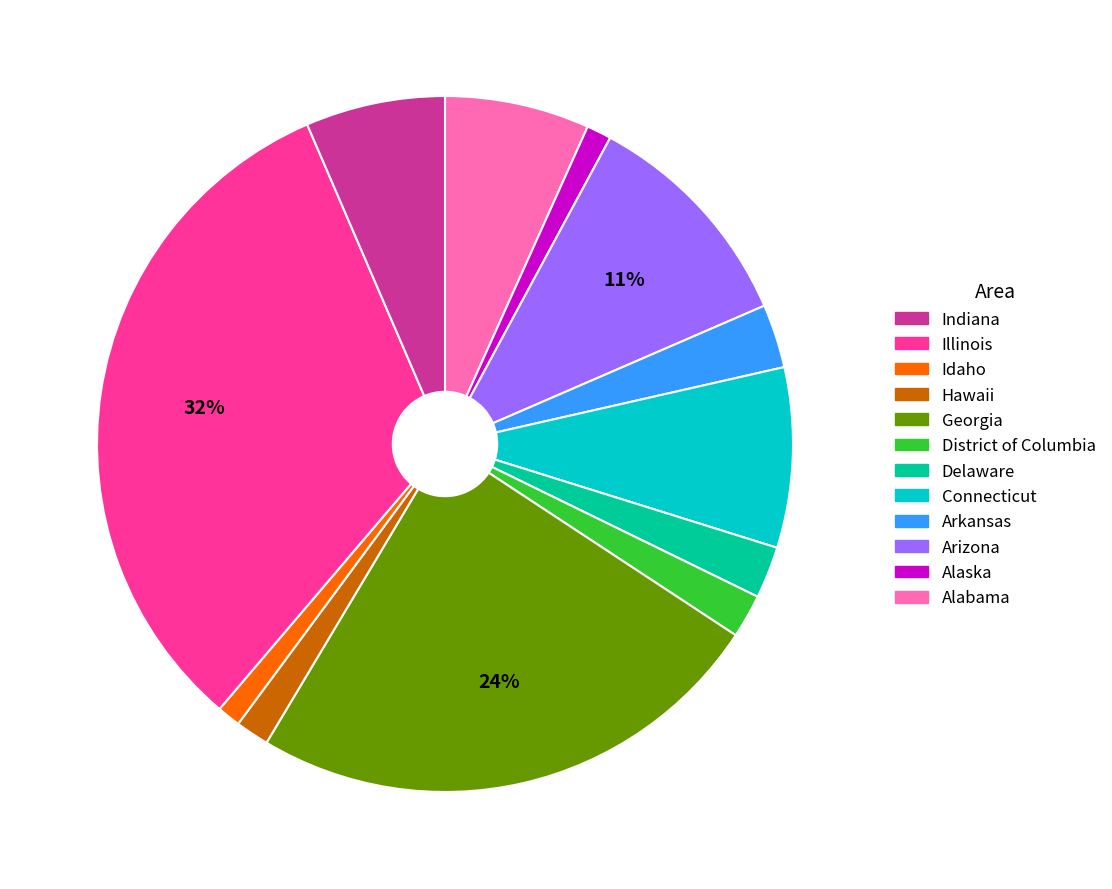

Is there any slice that represents more than half of the pie?

No